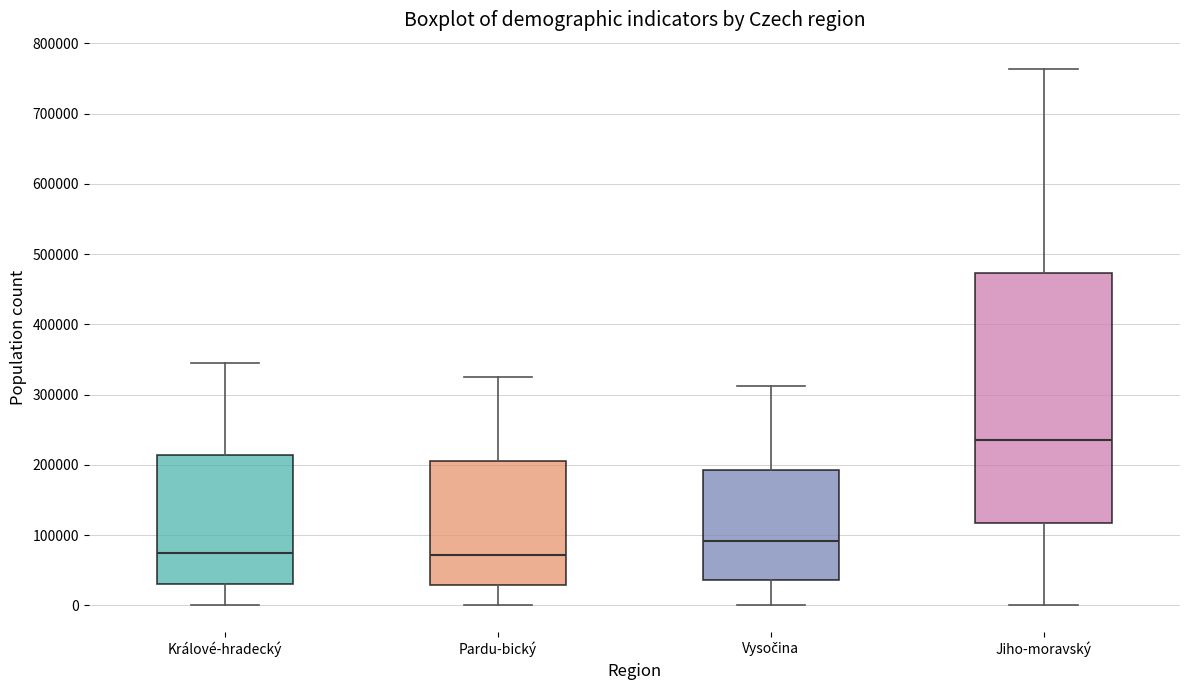

Reading left to right, read every box against the y-axis: the position of its median line, the range the box covers, and the ends of its whiskers. The values are not printed on the chart, so give them approximately, as read against the axis.

Králové-hradecký: median 80000, box 30000 to 210000, whiskers 0 to 350000
Pardu-bický: median 70000, box 30000 to 210000, whiskers 0 to 330000
Vysočina: median 90000, box 40000 to 190000, whiskers 0 to 310000
Jiho-moravský: median 240000, box 120000 to 470000, whiskers 0 to 760000